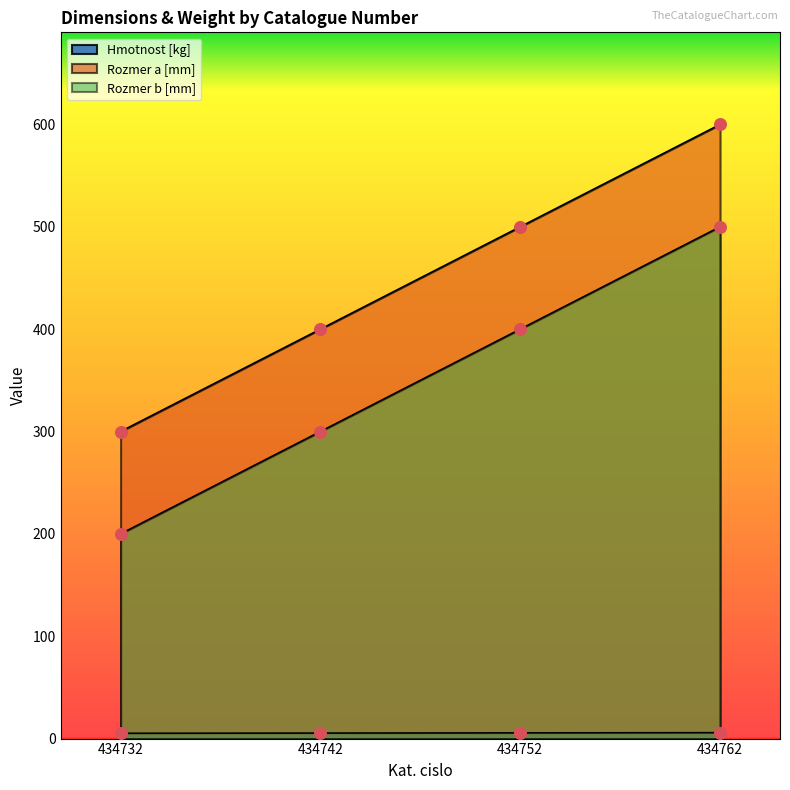

What is the total value across all series at 434762?

1105.8